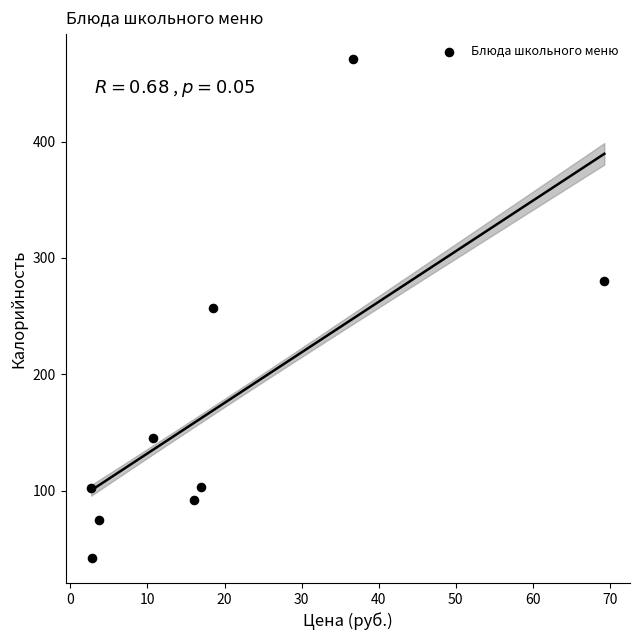

What is the range of Y values (max minus min)?

429